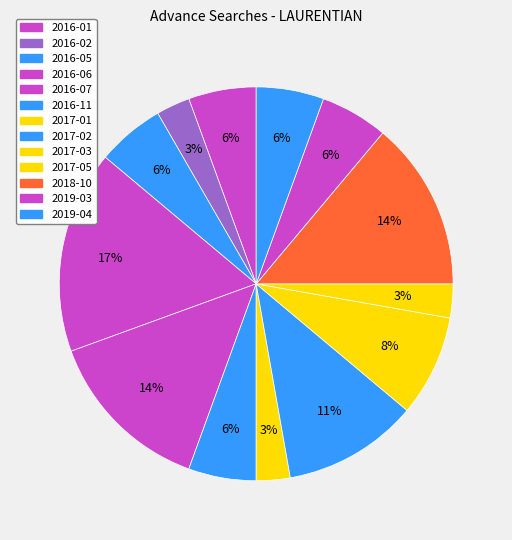

True or false: 2016-07 accounts for 6% of the total.

False